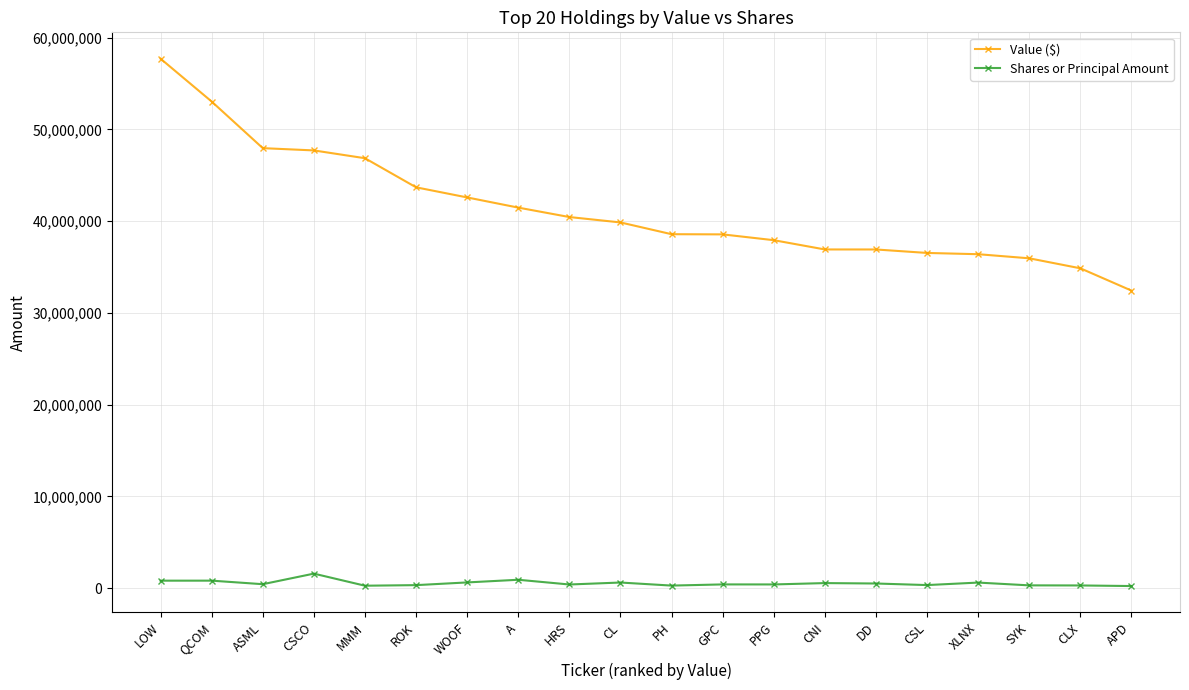

In Shares or Principal Amount, how many points are lower than both neighbors (excluding endpoints)?

6